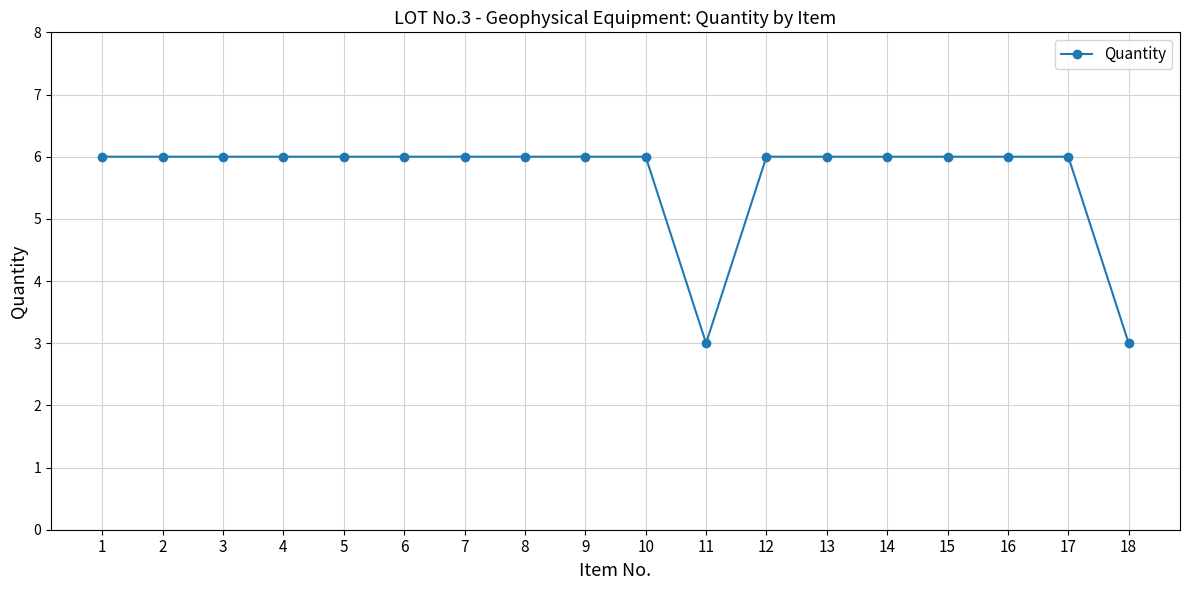

What is the sum of all values?

102